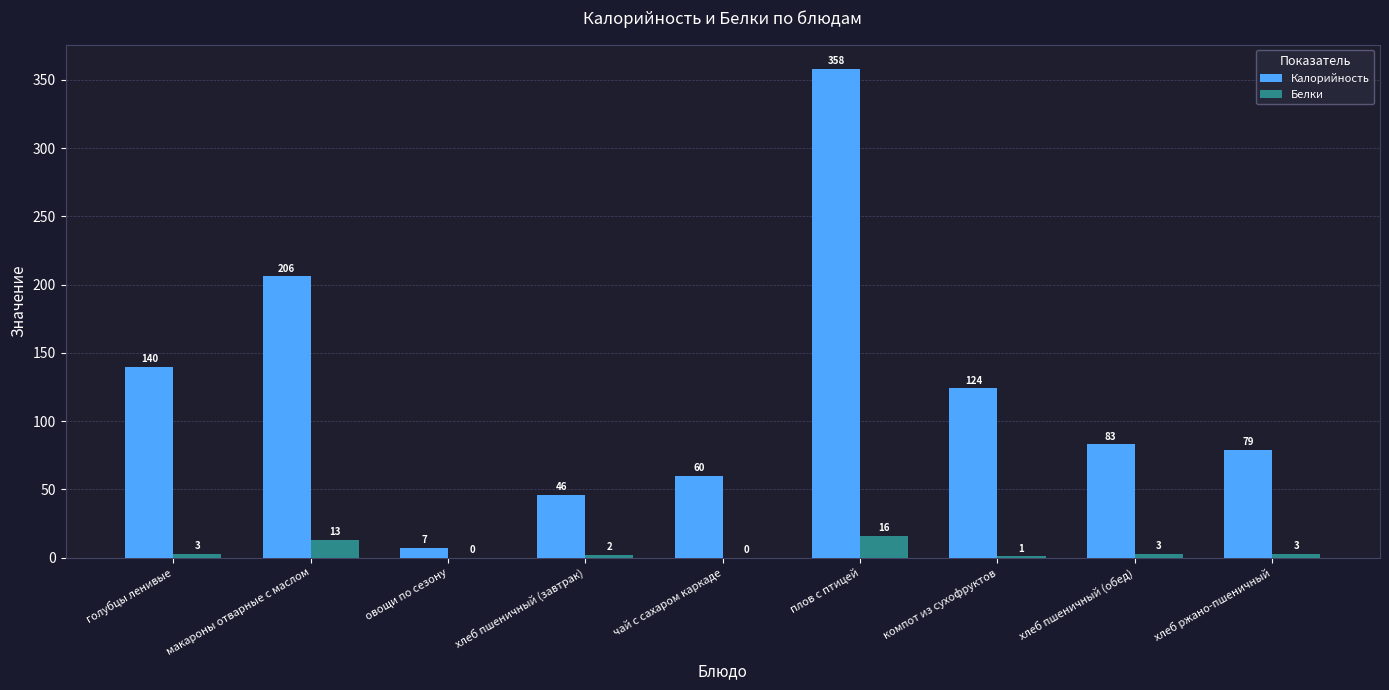

At which label is Калорийность closest to 182?

макароны отварные с маслом